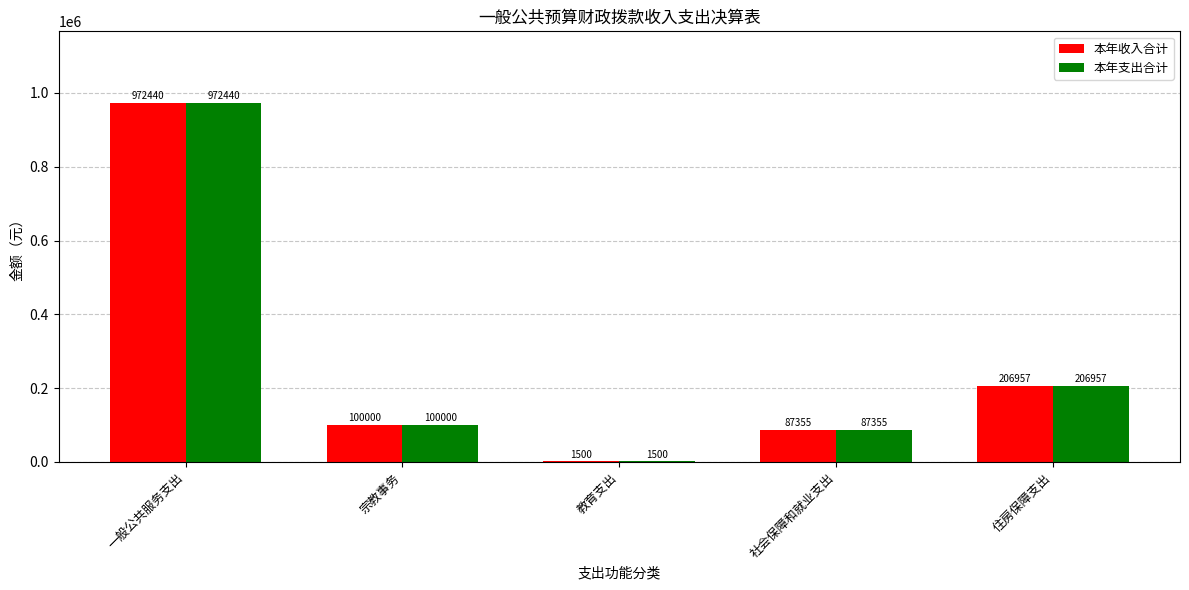

At which label does 本年收入合计 first exceed 100000?

一般公共服务支出